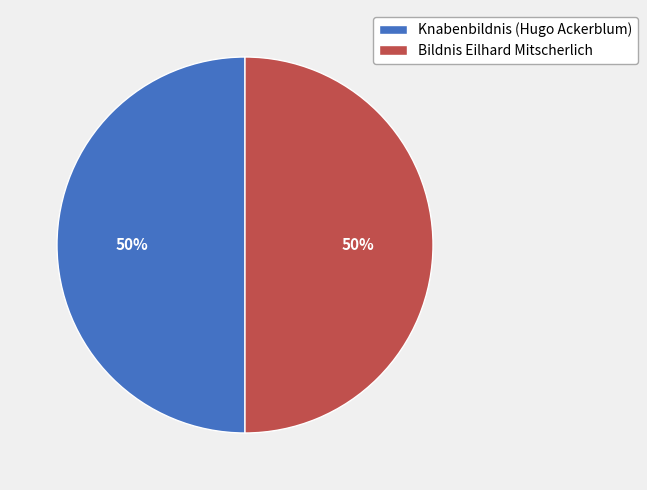

Count the number of slices in the pie.

2